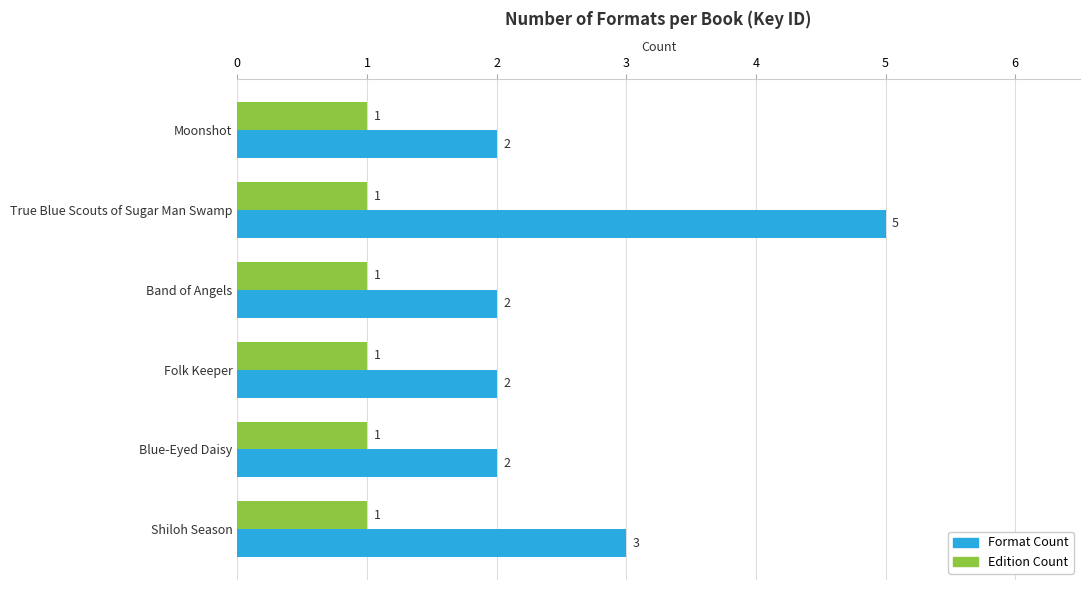

At which category does the chart reach its peak across all series?

True Blue Scouts of Sugar Man Swamp